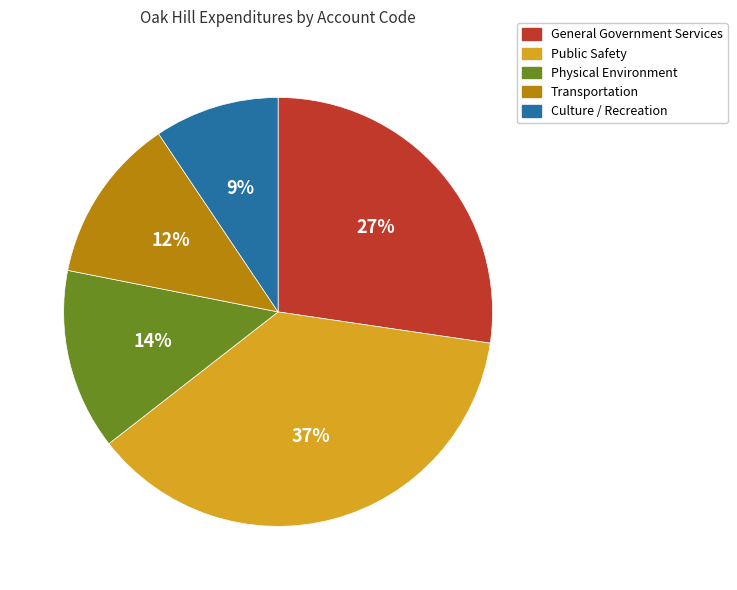

What percentage is the Culture / Recreation slice, to the nearest percent?

9%